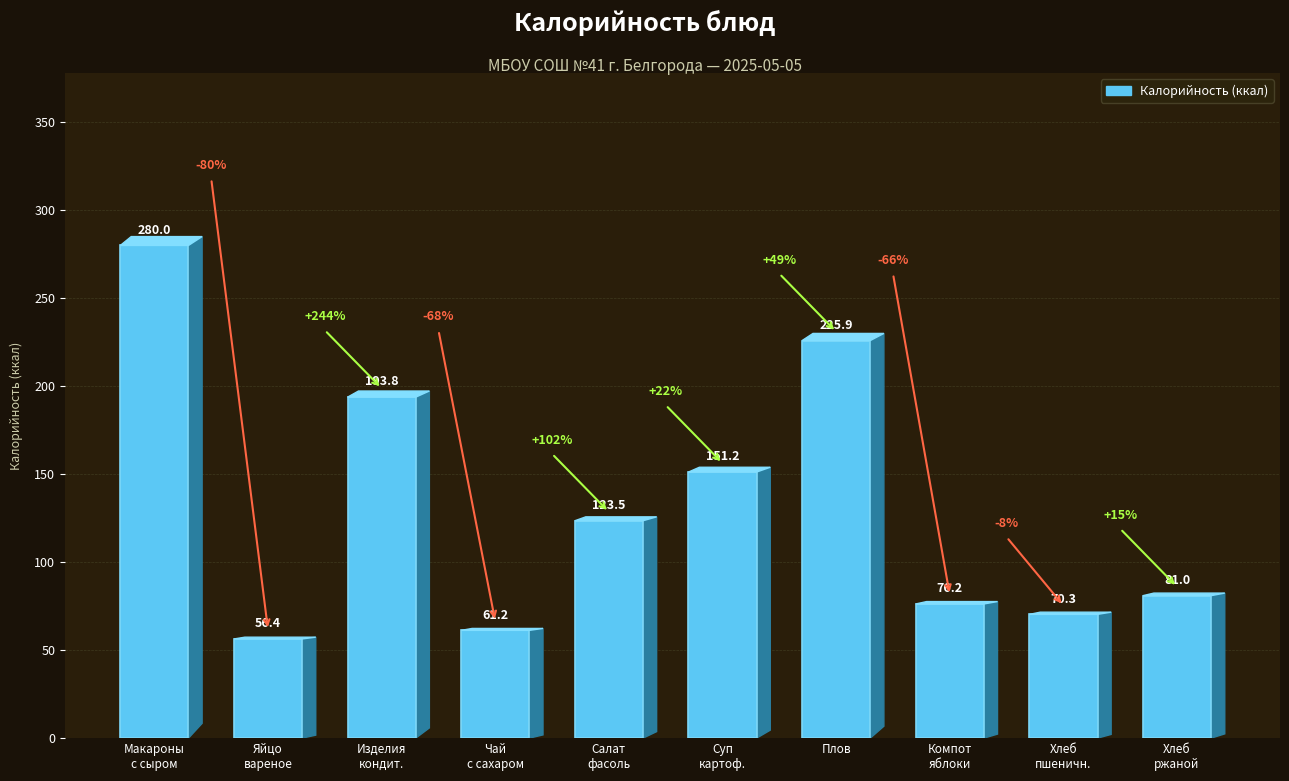

List the labels in order of value, smallest first.

Яйцо
вареное, Чай
с сахаром, Хлеб
пшеничн., Компот
яблоки, Хлеб
ржаной, Салат
фасоль, Суп
картоф., Изделия
кондит., Плов, Макароны
с сыром